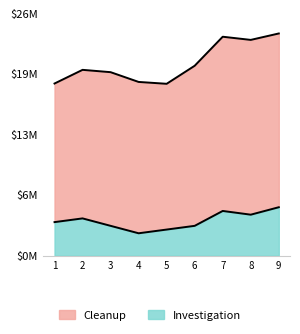

Which series has the largest range (max minus min)?

Cleanup